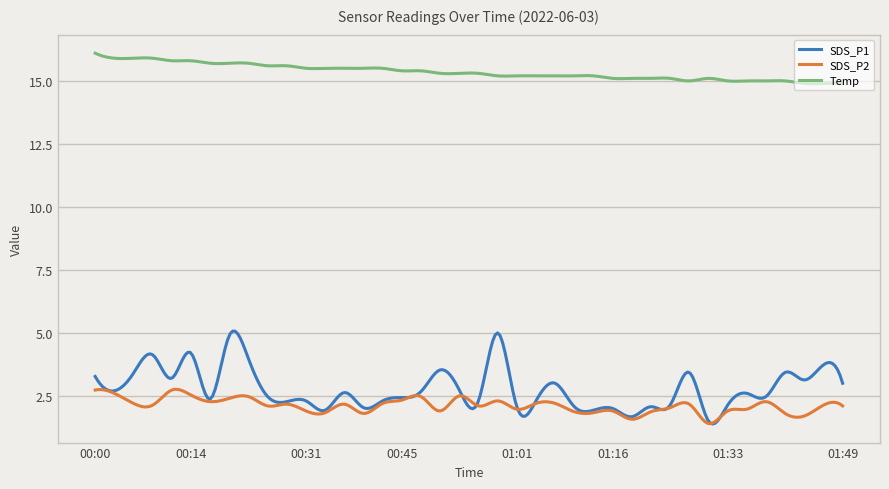

What is the sum of all SDS_P2 values?

633.9